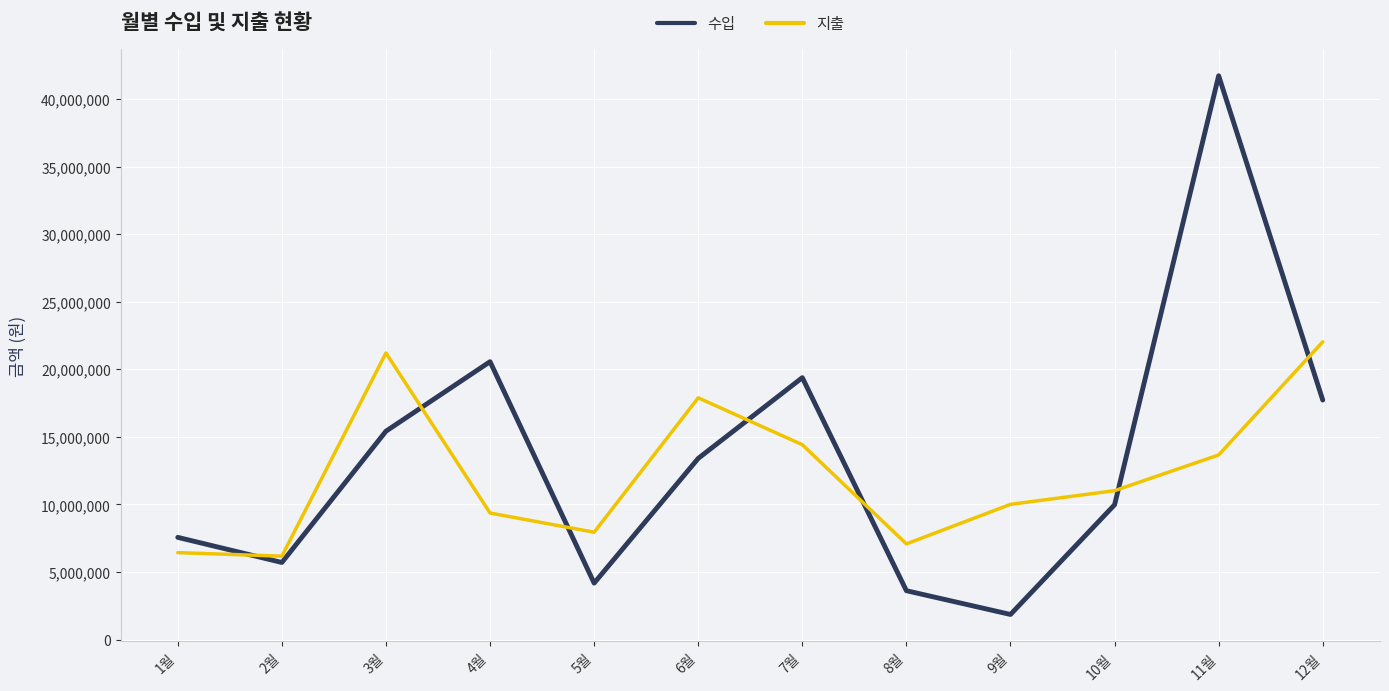

Which series changed the most between 2월 and 3월?

지출